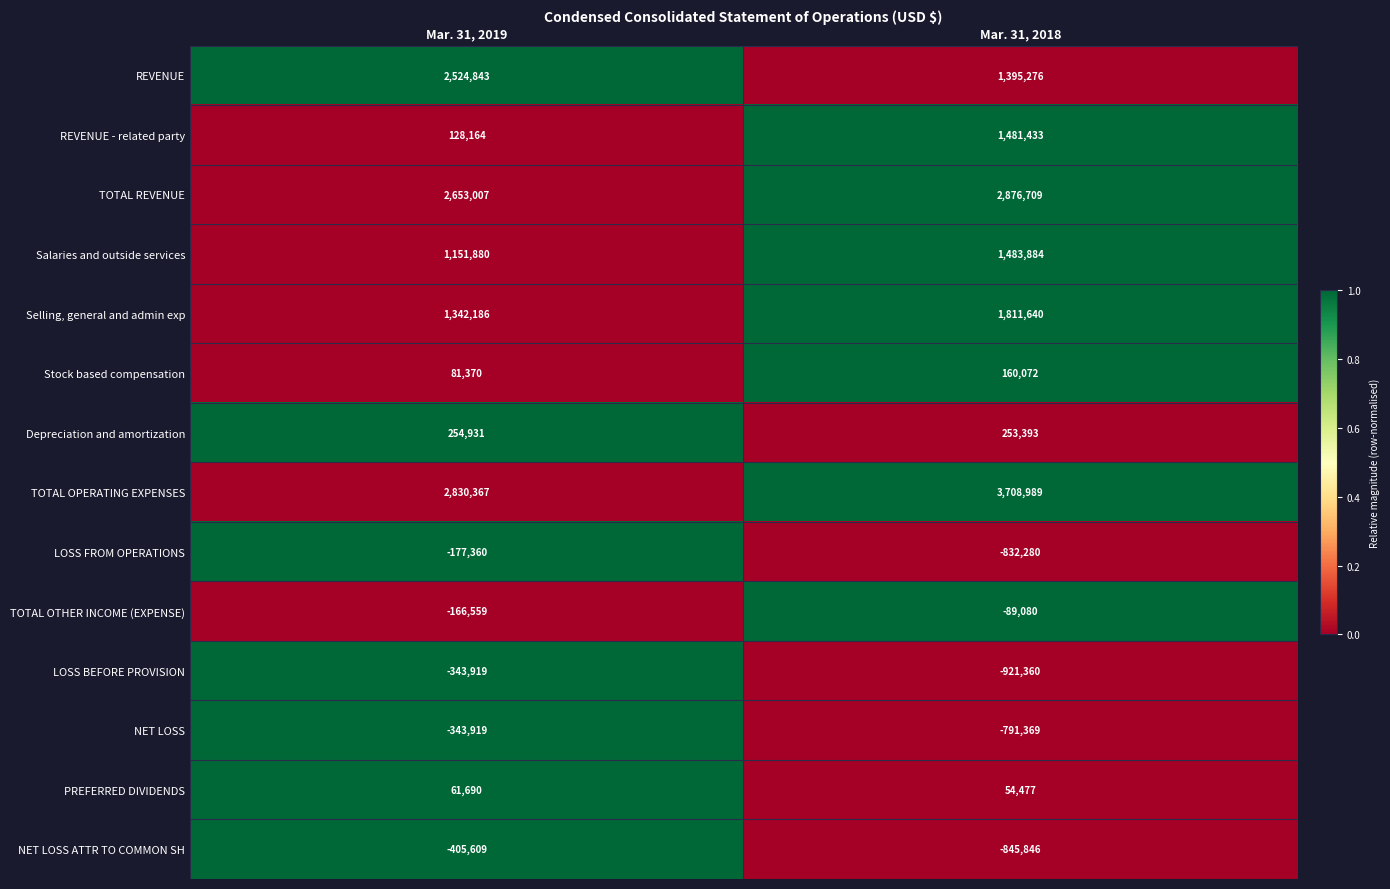

At Mar. 31, 2018, list the series in order from largest to smallest.

TOTAL OPERATING EXPENSES, TOTAL REVENUE, Selling, general and admin exp, Salaries and outside services, REVENUE - related party, REVENUE, Depreciation and amortization, Stock based compensation, PREFERRED DIVIDENDS, TOTAL OTHER INCOME (EXPENSE), NET LOSS, LOSS FROM OPERATIONS, NET LOSS ATTR TO COMMON SH, LOSS BEFORE PROVISION